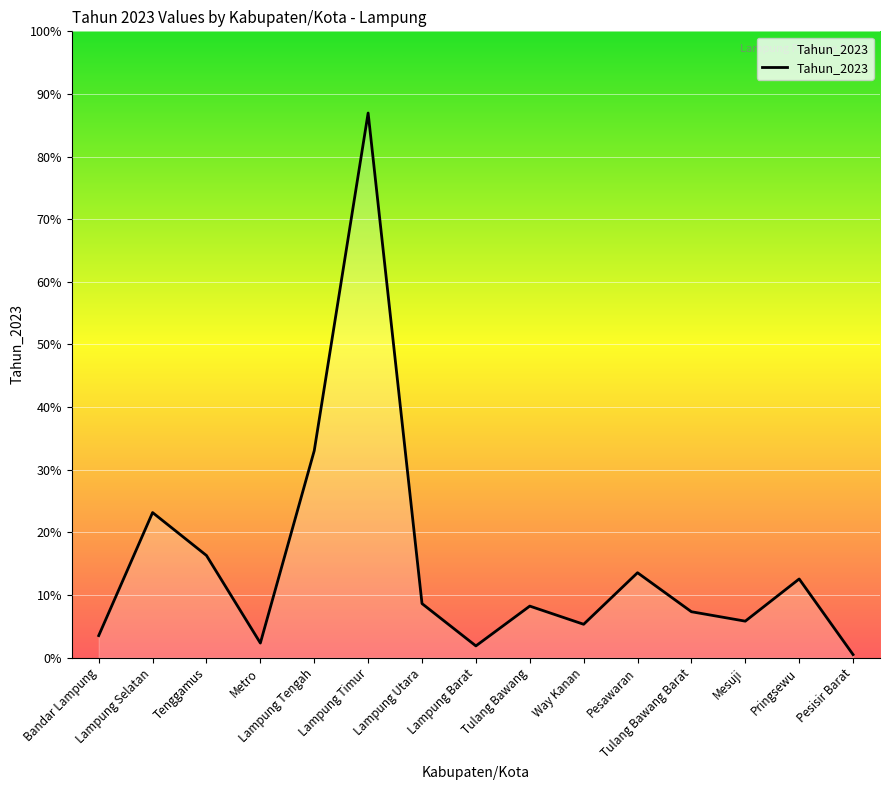

Does the chart display data point markers on the line(s)?

No